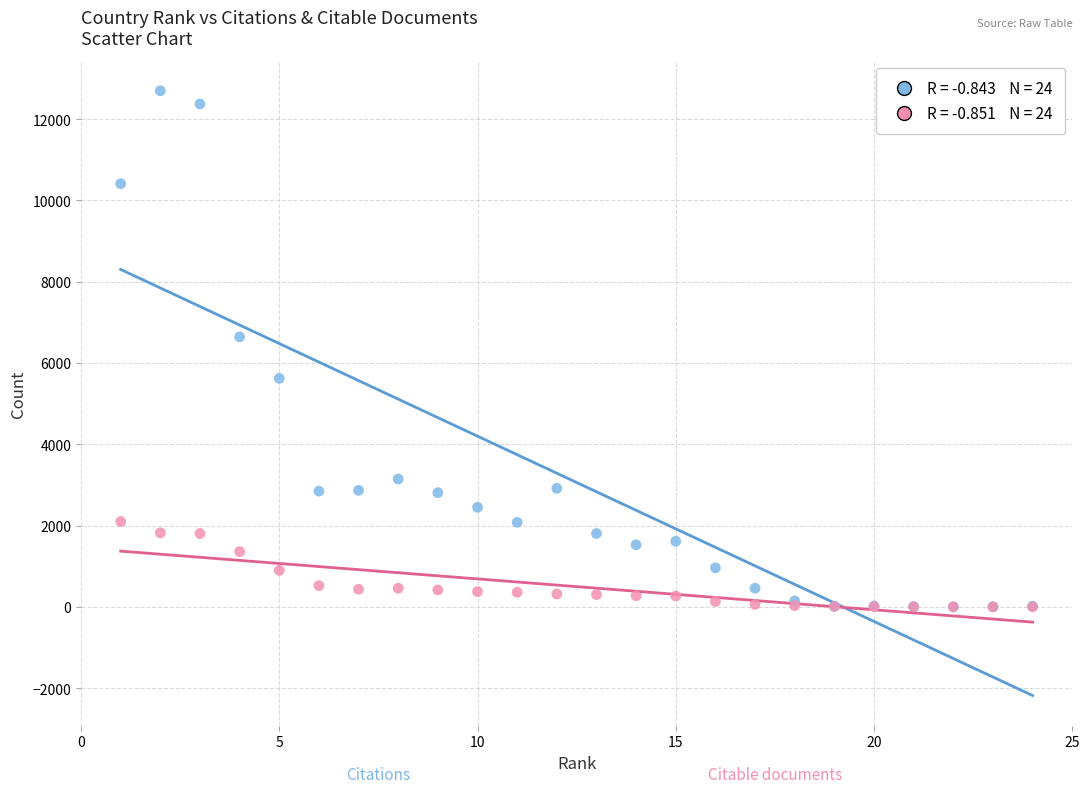

Across all series, what Y value is closest to 6349?

6643